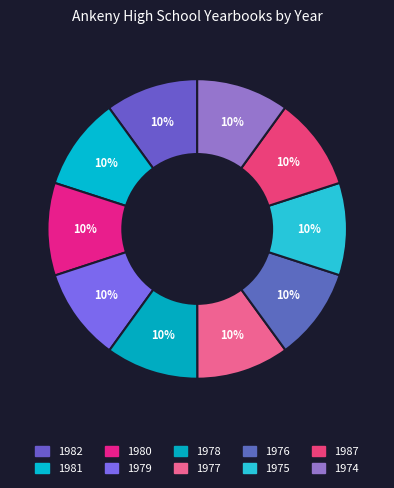

What percentage is NOT represented by 1975?

90.0%